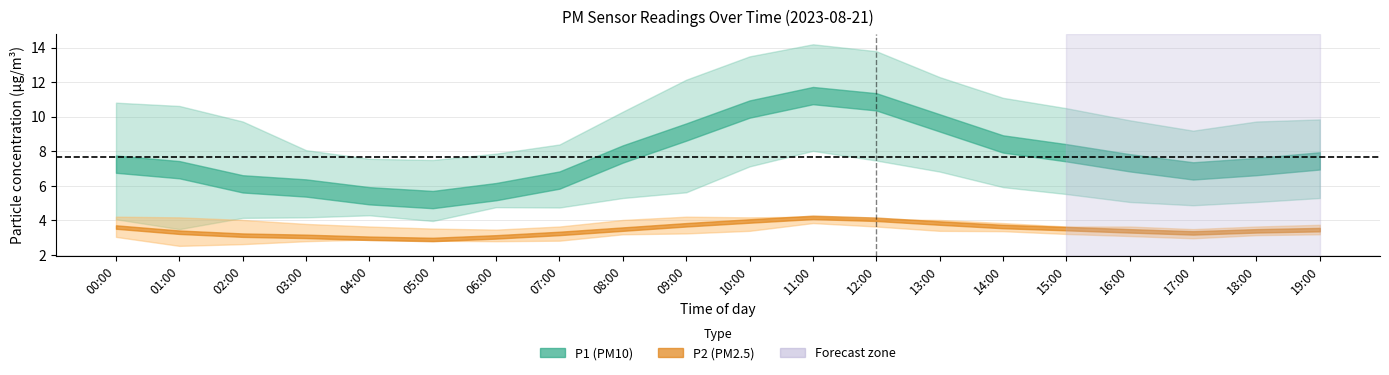

What is the maximum value shown in the chart?

14.2